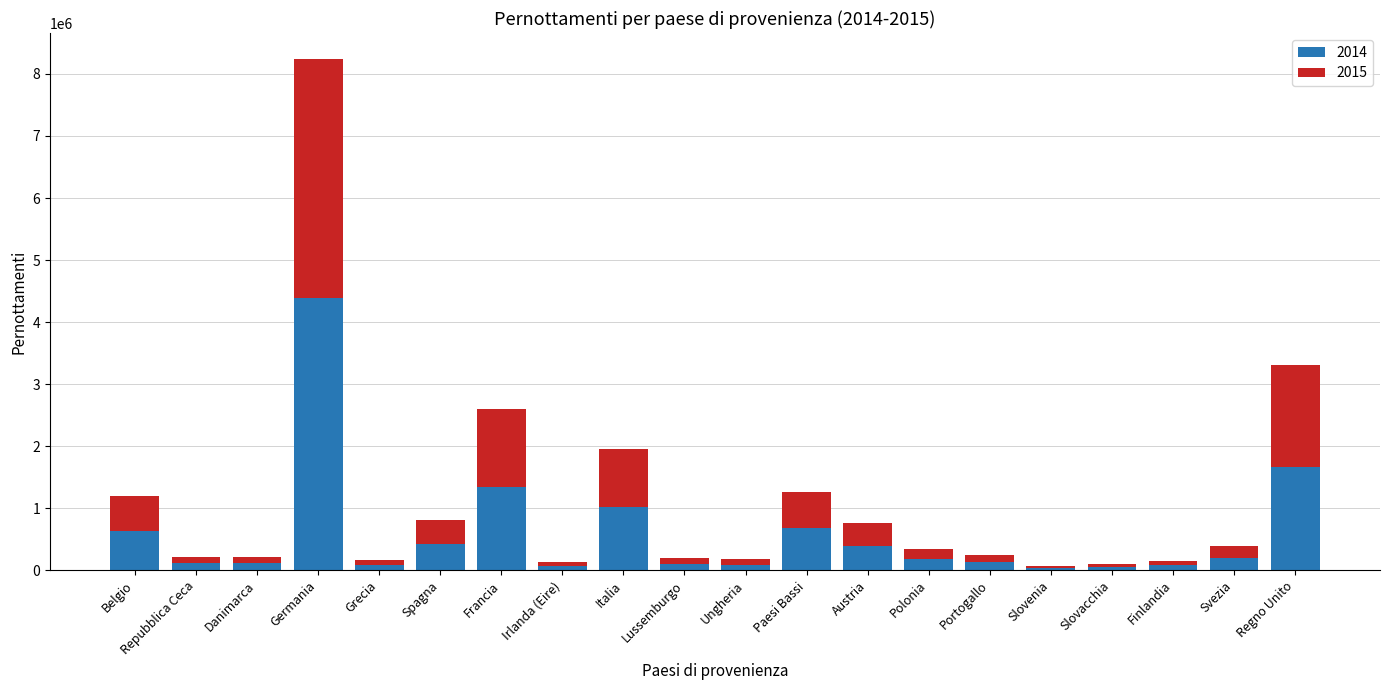

At which category is the sum across all series the highest?

Germania